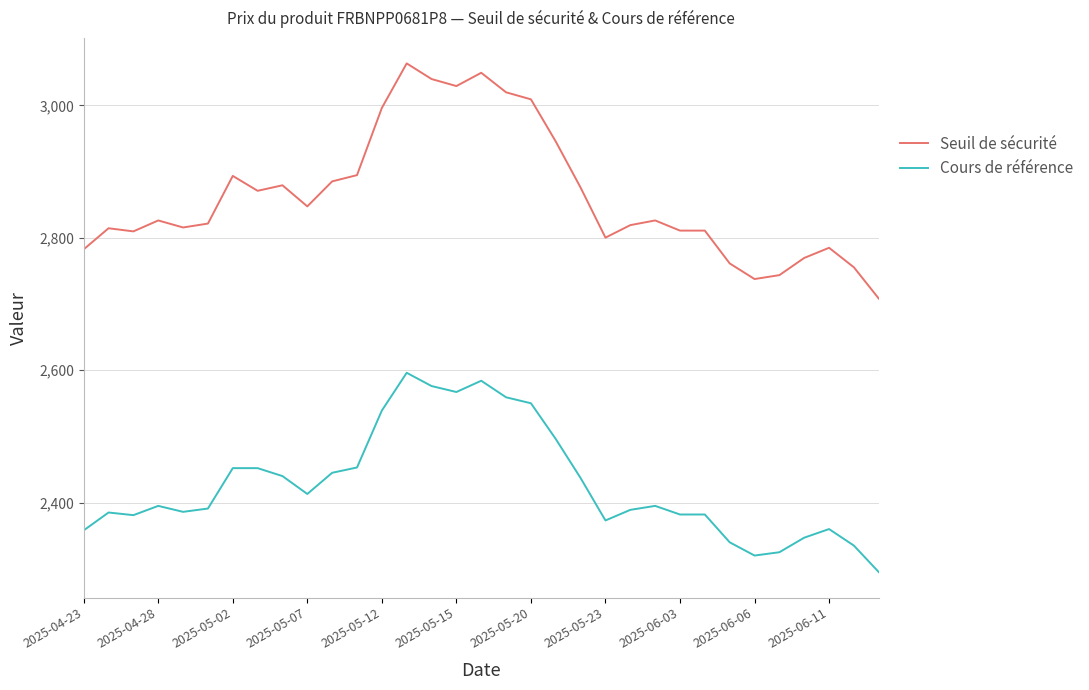

Rank the series by their average value, from lowest to highest.

Cours de référence, Seuil de sécurité